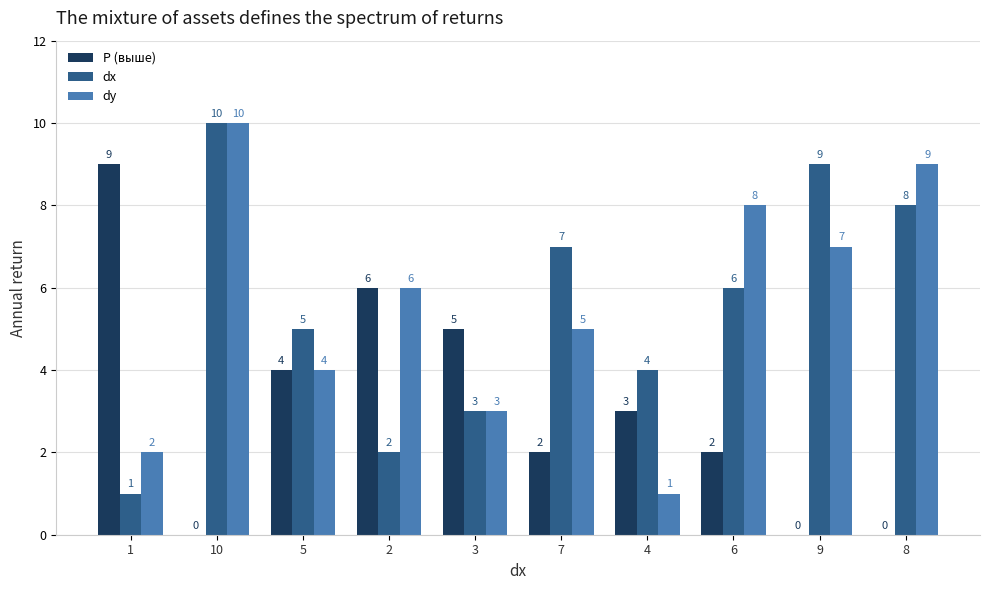

Between 7 and 8, which series saw the biggest shift?

dy